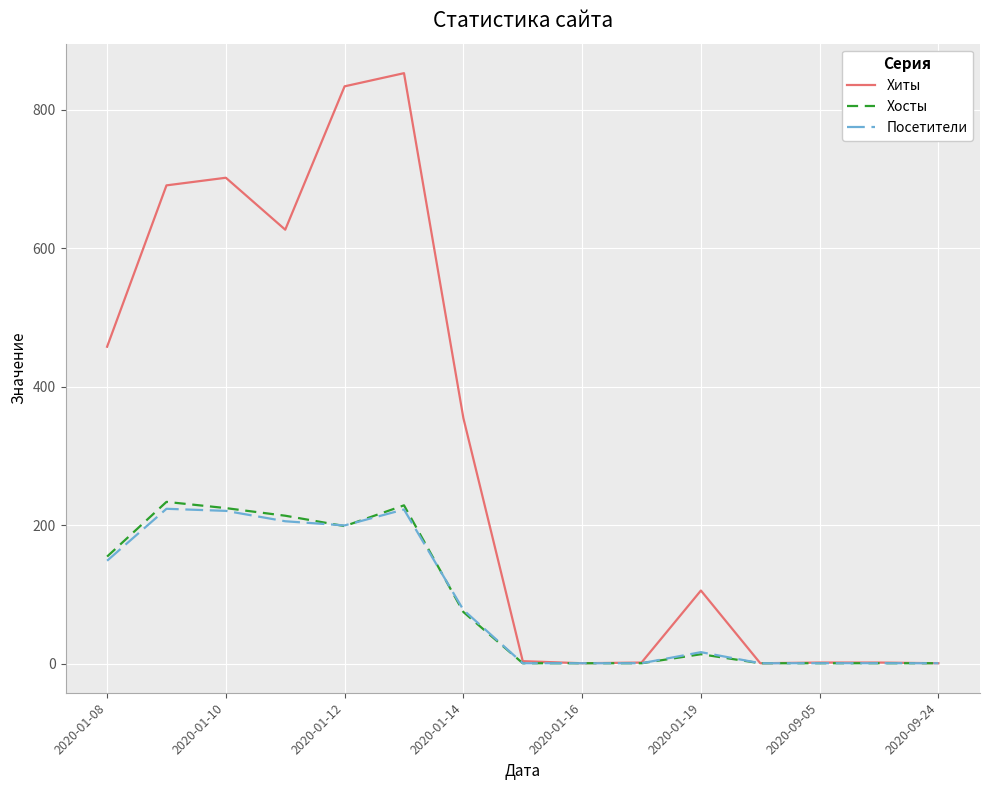

Which series has the largest range (max minus min)?

Хиты